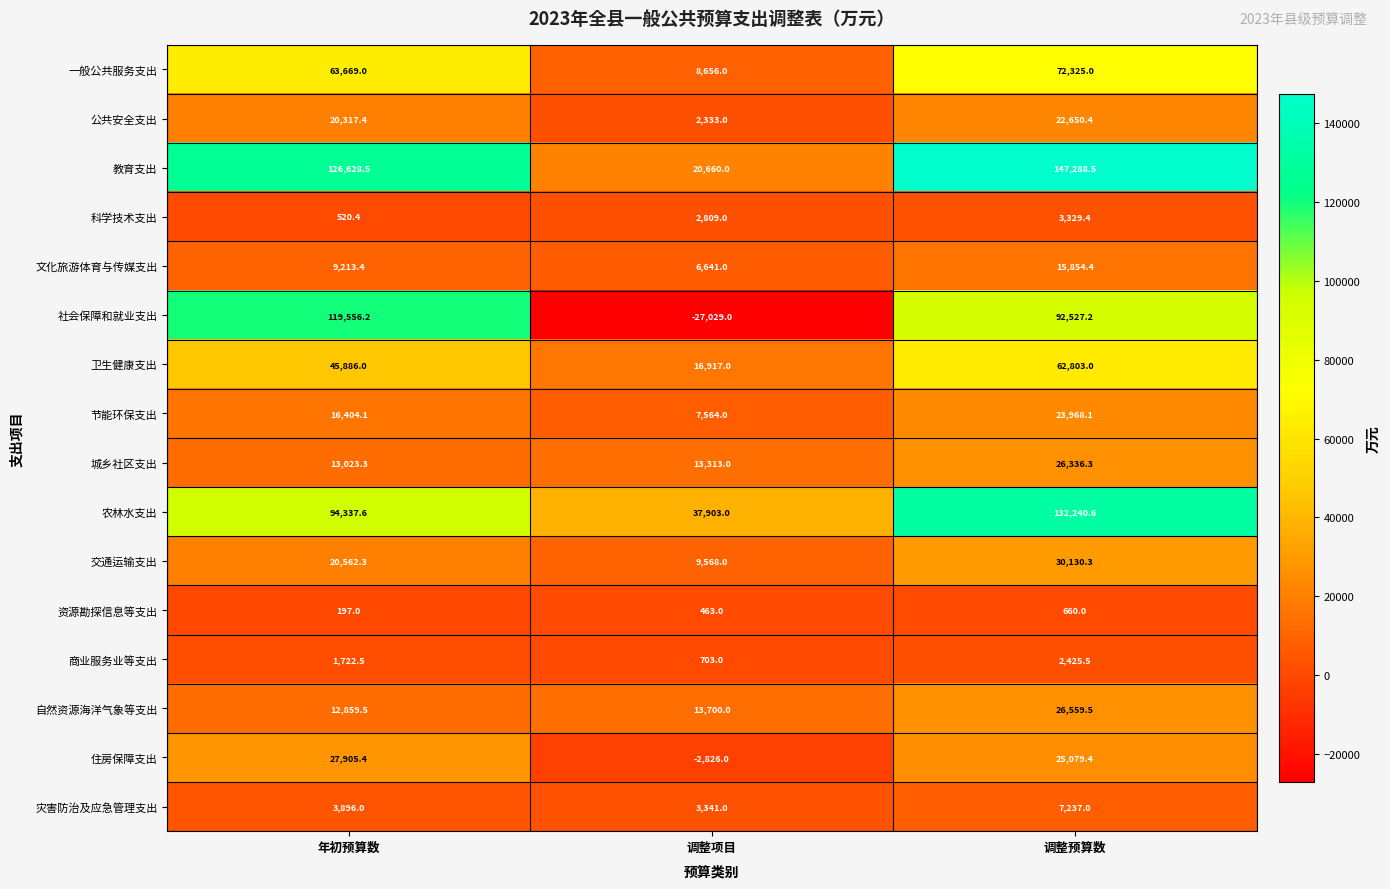

True or false: 一般公共服务支出 has a value of 108473.0 at 年初预算数.

False